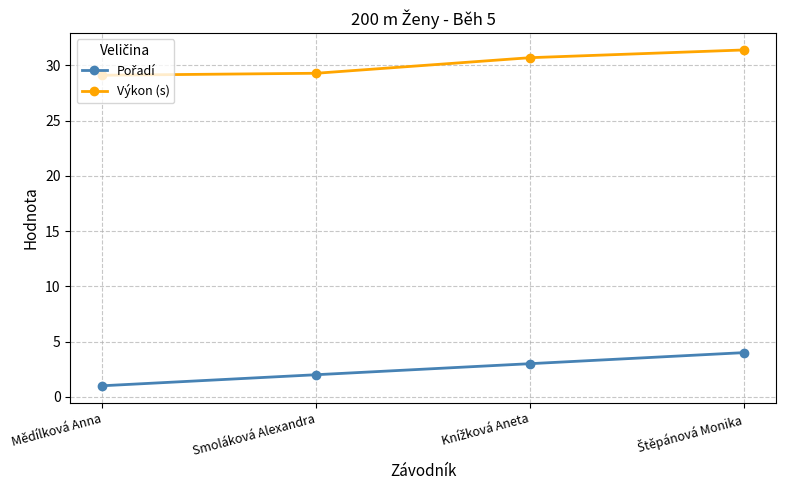

What is the spread (max minus min) of values at Smoláková Alexandra?

27.3